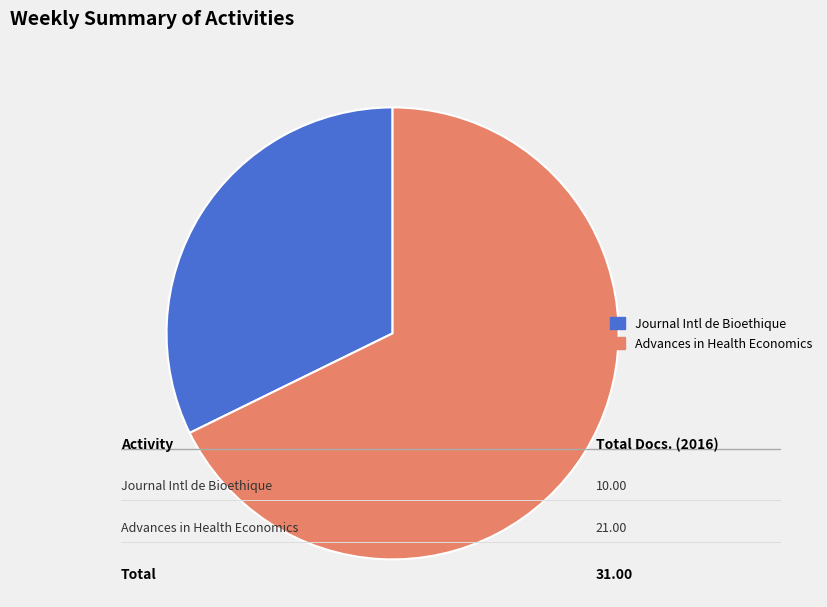

Does Advances in Health Economics represent more than half of the total?

Yes